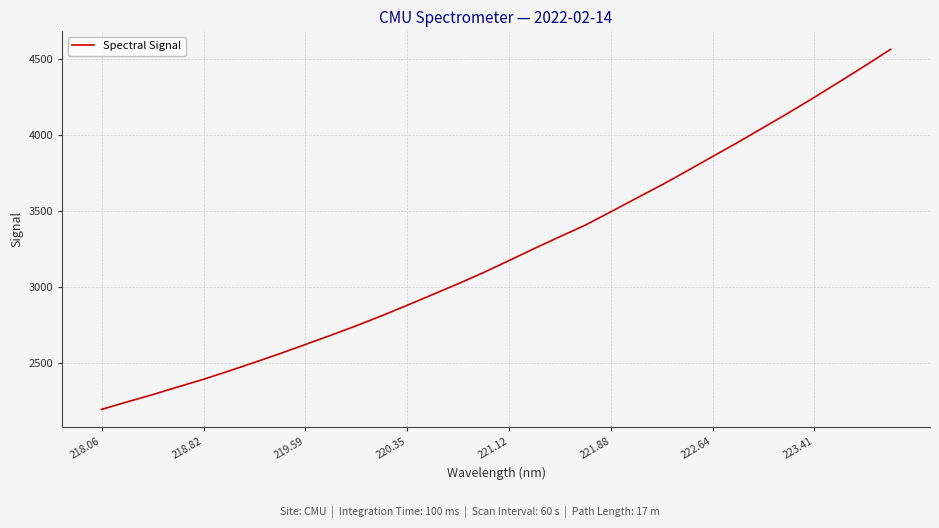

What is the difference between the maximum and minimum values?

2368.9